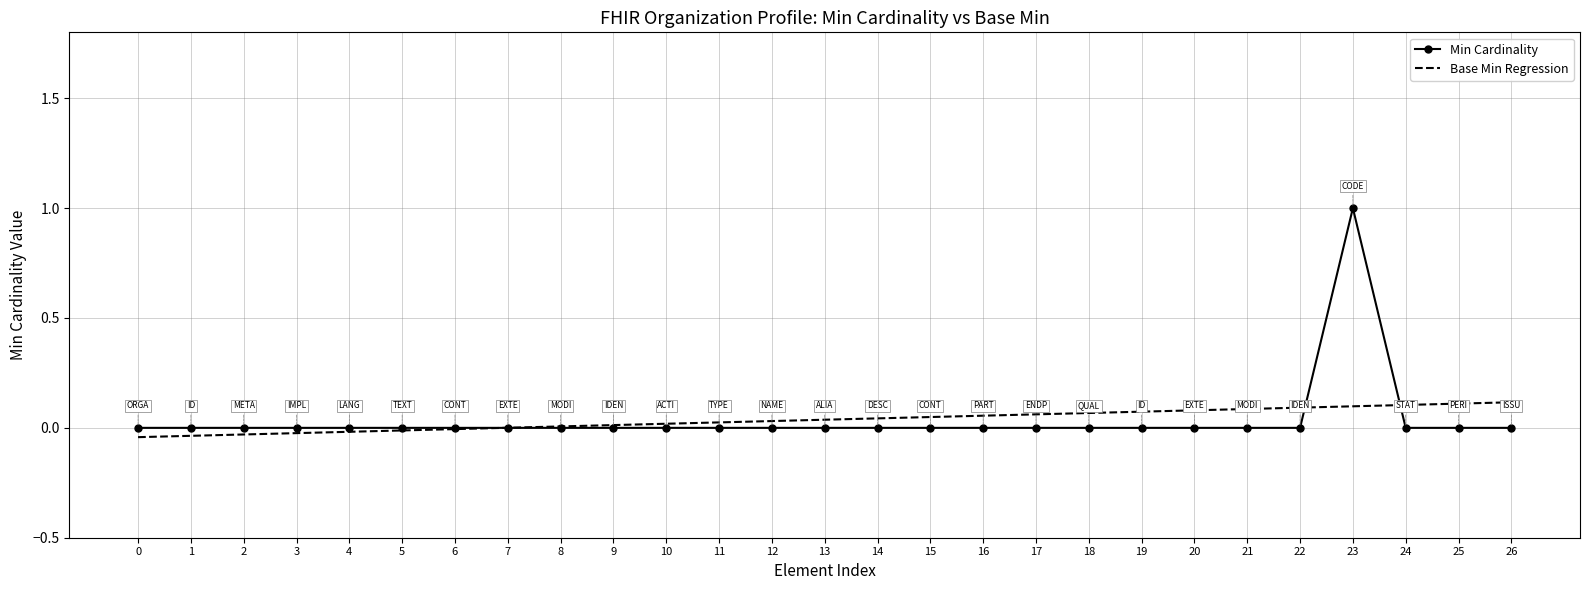

Which series changed the most between 10 and 19?

Base Min Regression